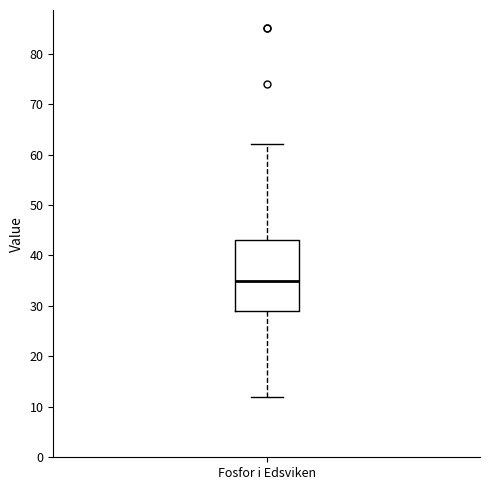

Read this box plot against the y-axis: the position of the median line, the range covered by the box, and the ends of both whiskers. The values are not printed on the chart, so give them approximately, as read against the axis.

median 35, box 29 to 43, whiskers 12 to 62